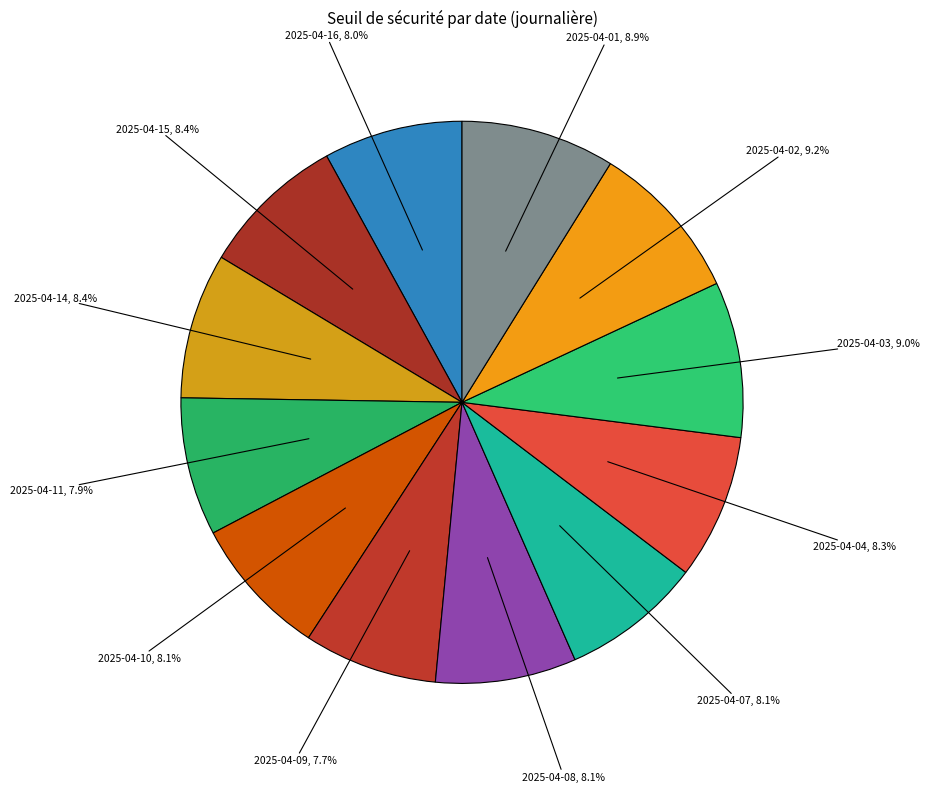

Is it true that 2025-04-16 is 8% of the pie?

True